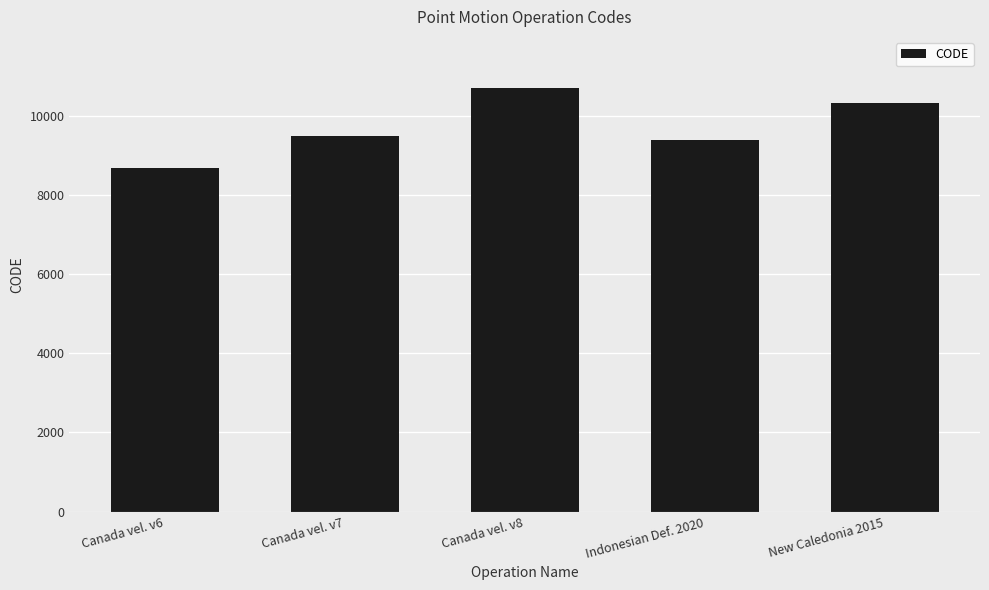

The value at Indonesian Def. 2020 is 9375. True or false?

True